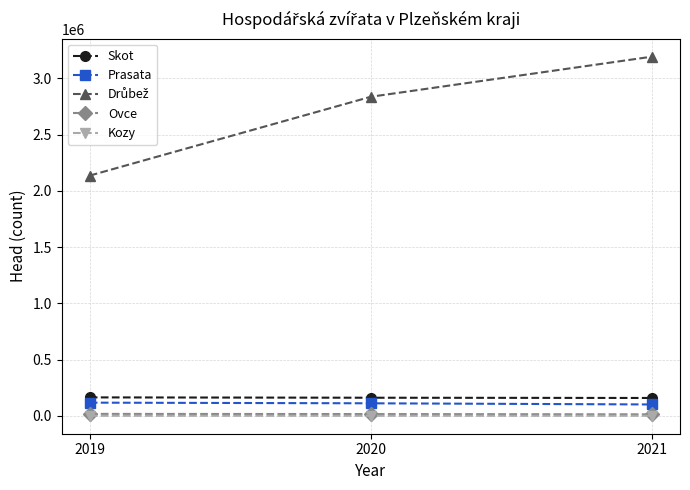

What is the greatest value displayed?

3193078